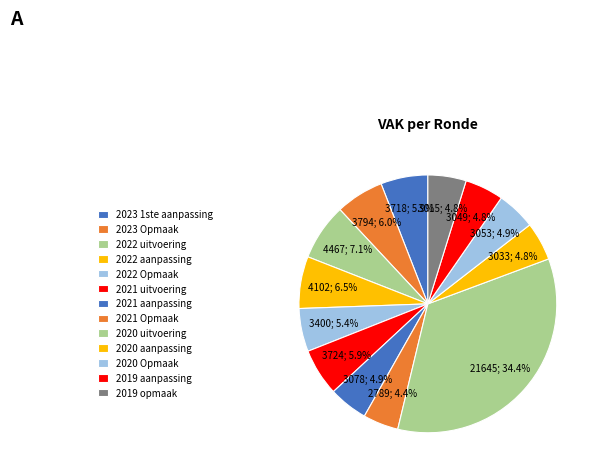

To the nearest percent, what is the combined percentage of 2020 aanpassing and 2021 aanpassing?

10%